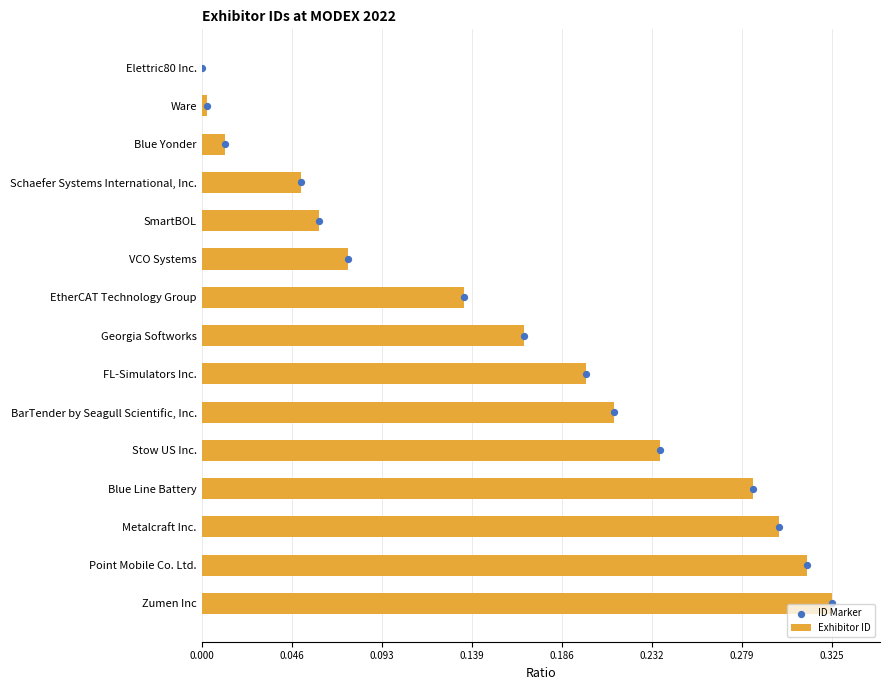

What are all the series names shown in the legend?

Exhibitor ID, ID Marker